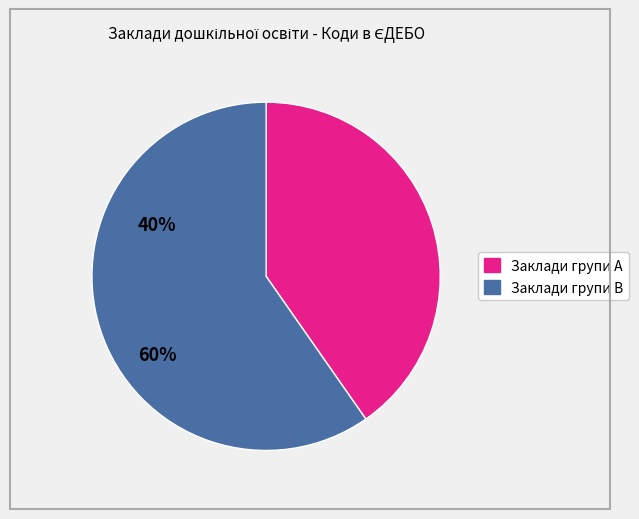

Does any single category account for the majority?

Yes